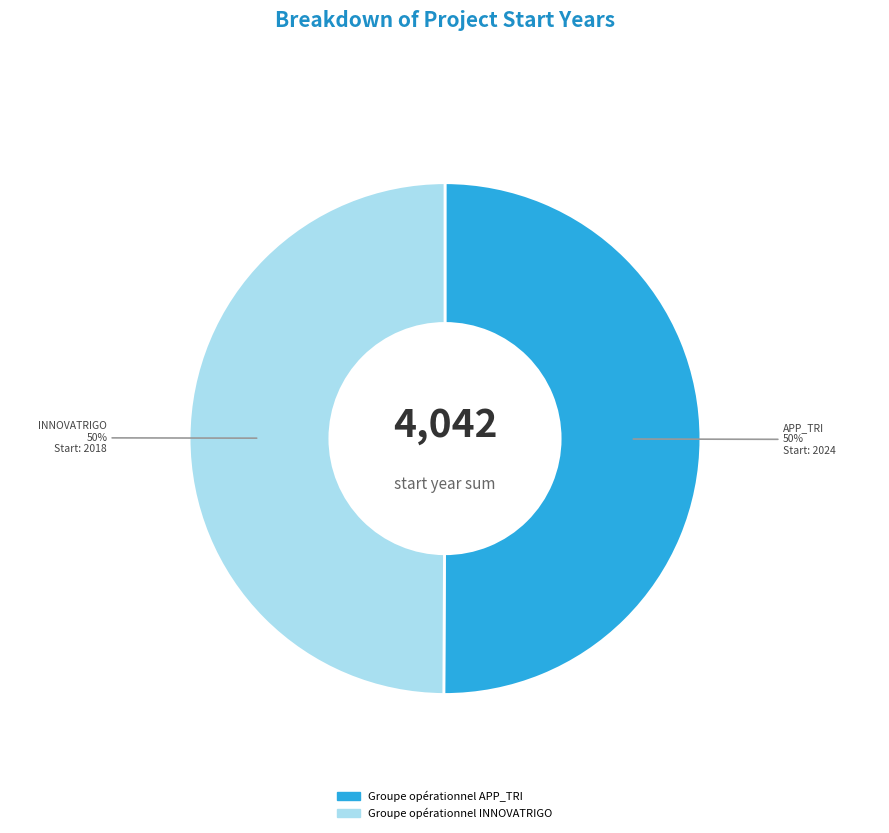

How many slices are in this pie chart?

2